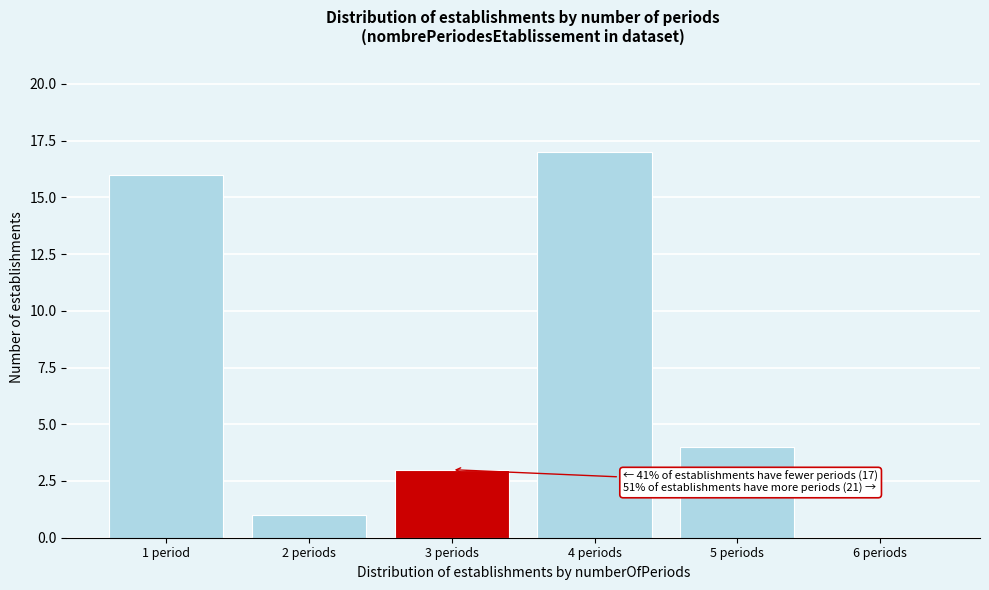

Reading right to left, transcribe all the data shown in this chart.

6 periods=0	5 periods=4	4 periods=17	3 periods=3	2 periods=1	1 period=16